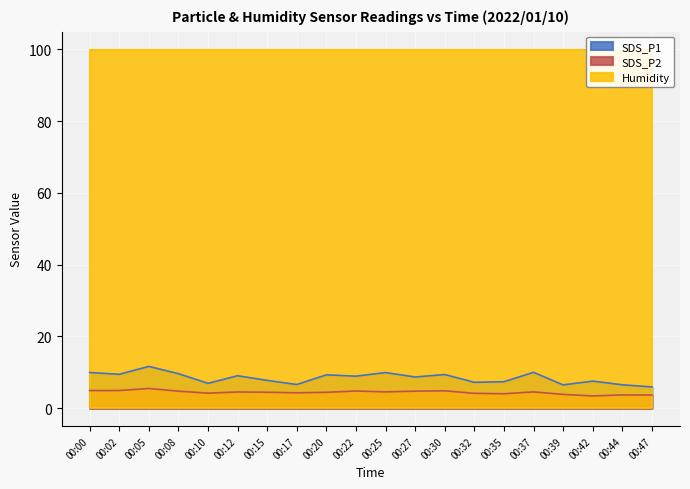

Which series has the largest range (max minus min)?

SDS_P1